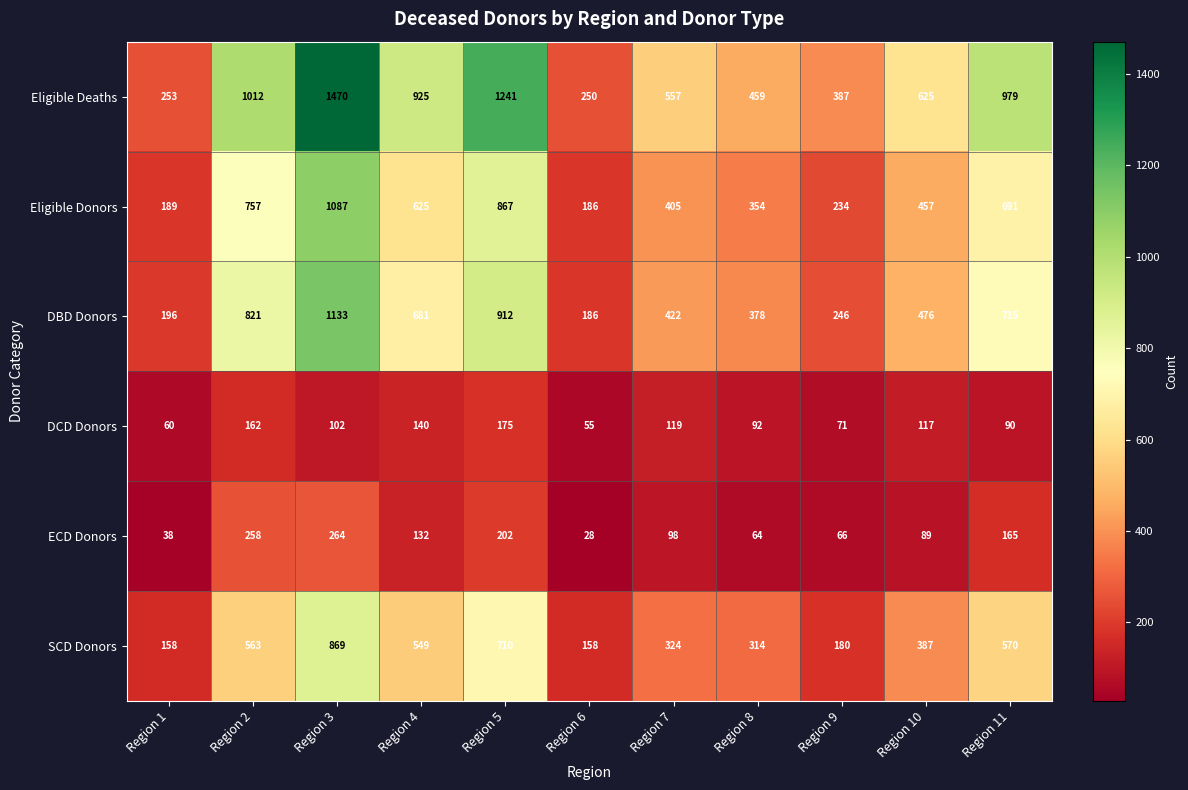

What is the difference between the DCD Donors values at Region 7 and Region 8?

27